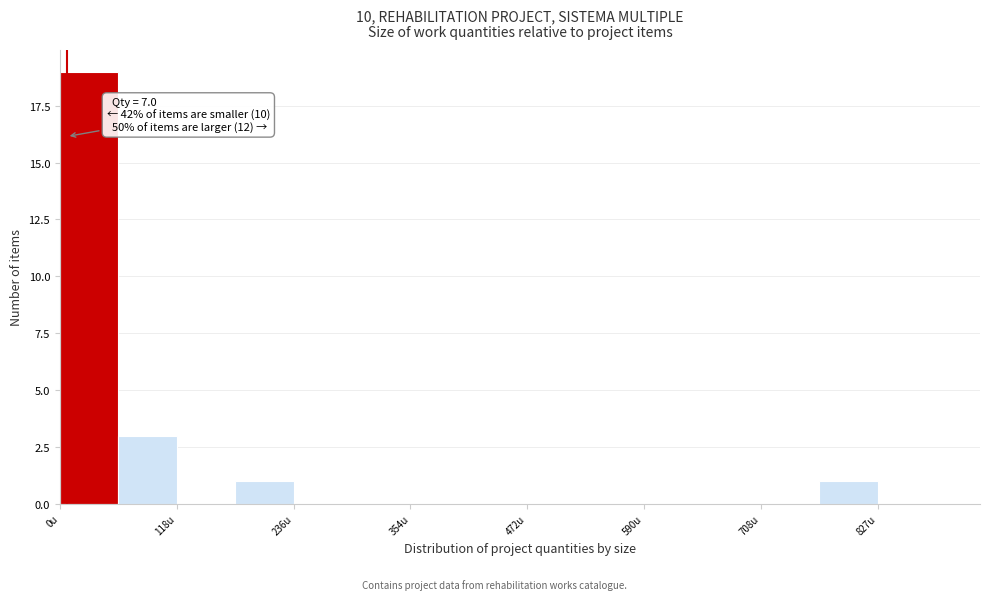

Around what value on the x-axis is the tallest bar? Give the approximate position of its centre, as read against the axis.

20